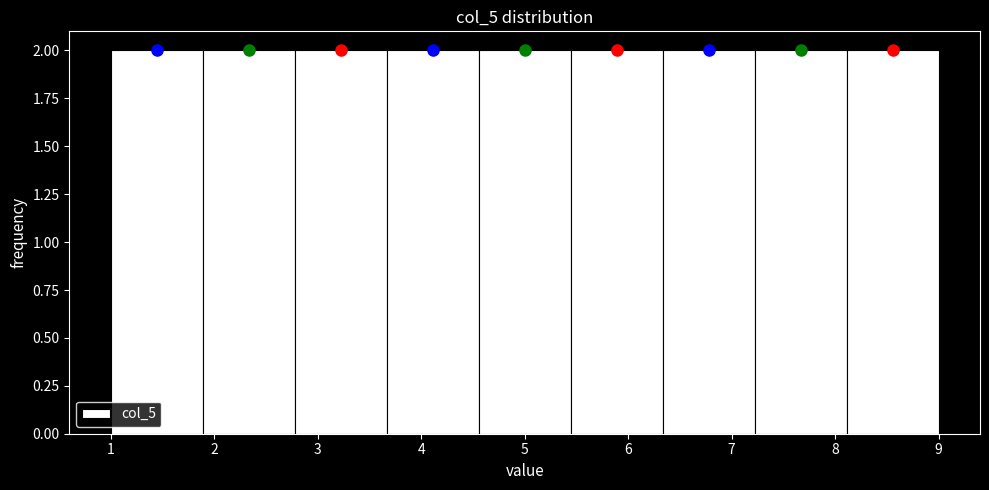

Reading left to right, transcribe this chart: for each bar, give the range it covers on the x-axis and its height. Neither the bar edges nor the heights are printed on the chart, so give them approximately, as read against the axes.

1.0 to 1.9: 2
1.9 to 2.8: 2
2.8 to 3.7: 2
3.7 to 4.6: 2
4.6 to 5.4: 2
5.4 to 6.3: 2
6.3 to 7.2: 2
7.2 to 8.1: 2
8.1 to 9.0: 2